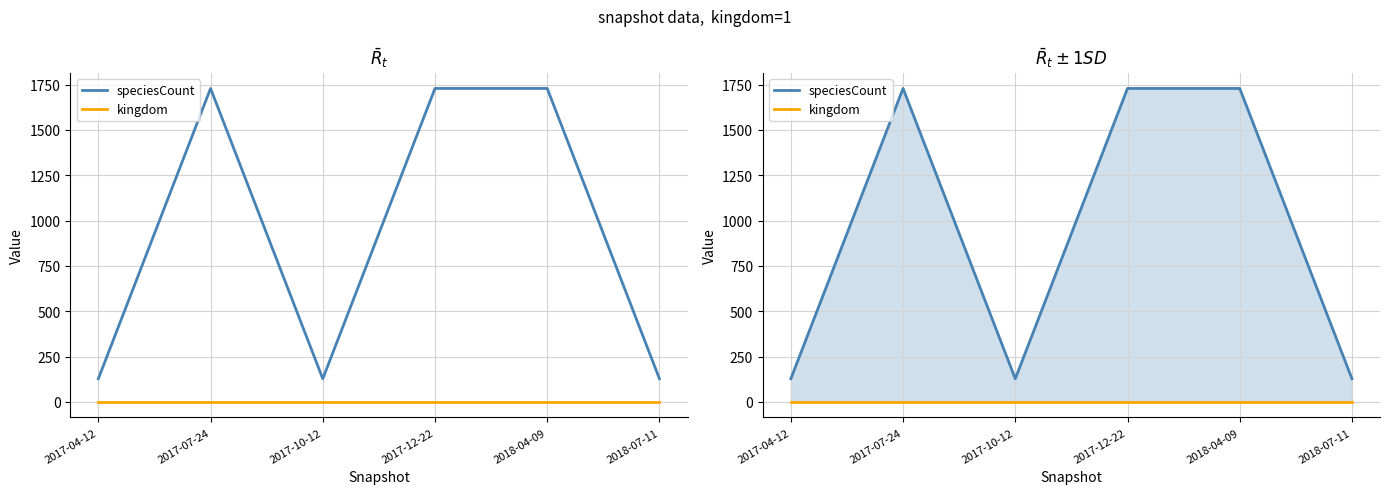

At how many categories does at least one series exceed 598?

3